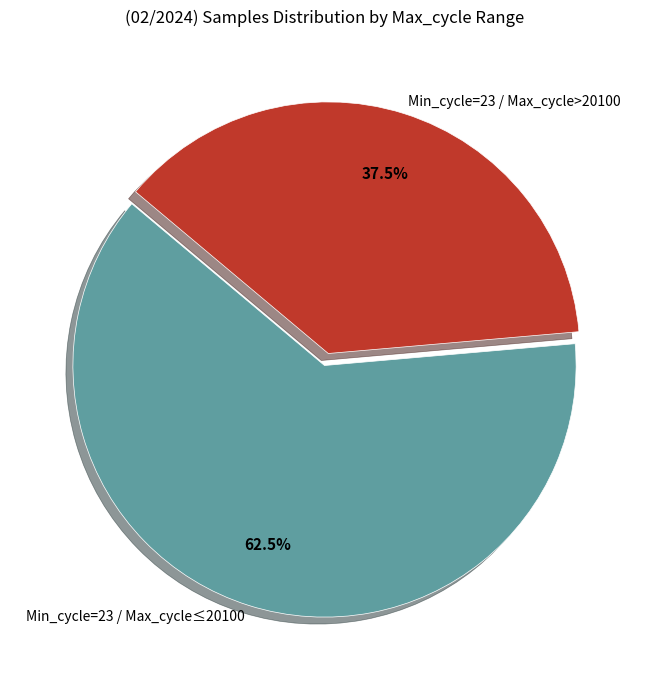

Does any single category account for the majority?

Yes